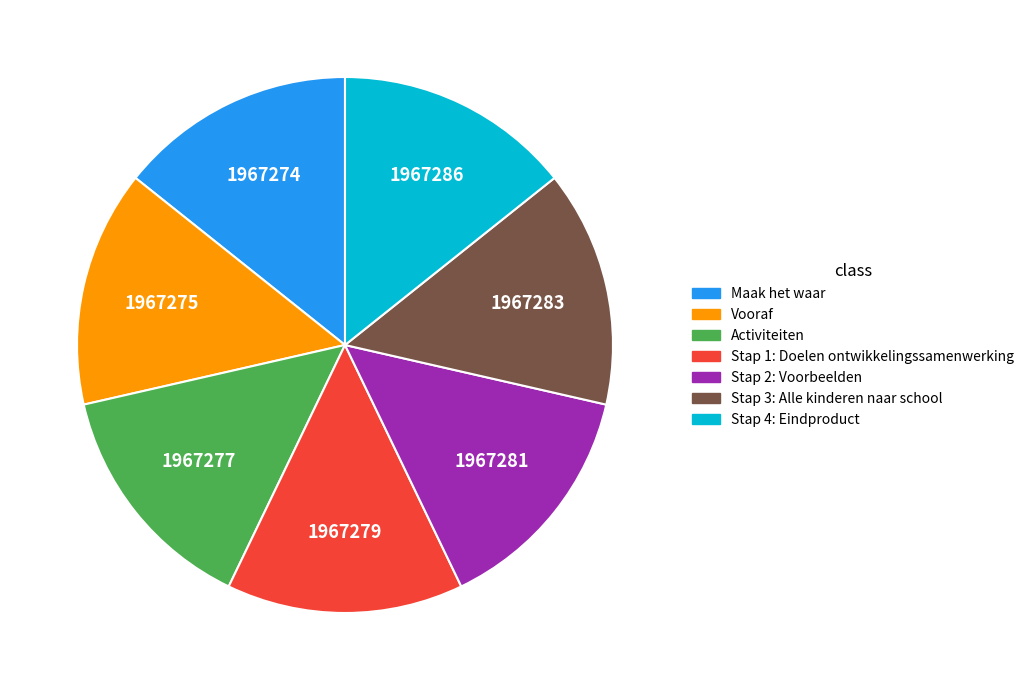

What is the ratio of the value at Stap 1: Doelen ontwikkelingssamenwerking to the value at Vooraf?

1.0